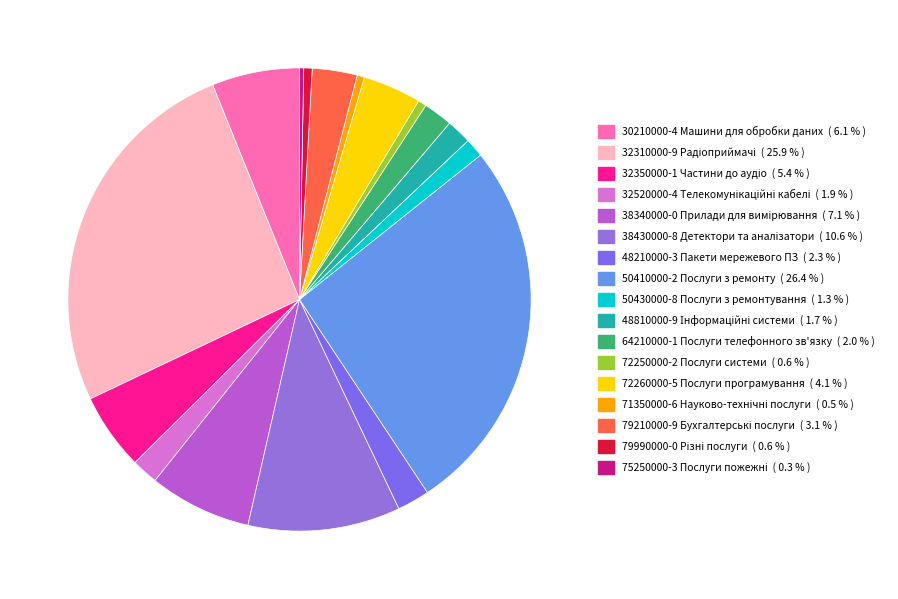

How many segments does this pie chart have?

17